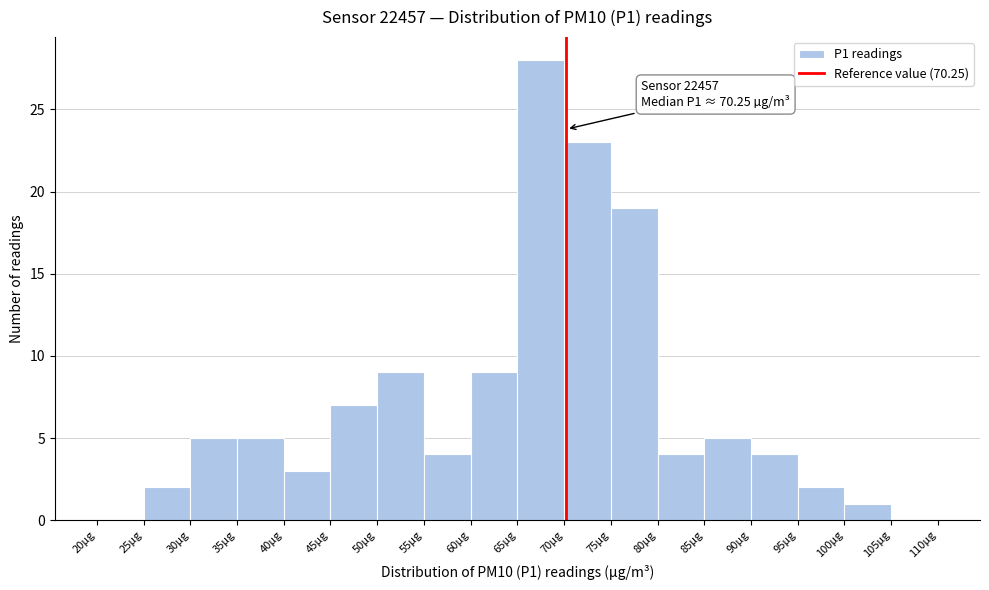

Over which range of the x-axis is the bar tallest?

65 to 70